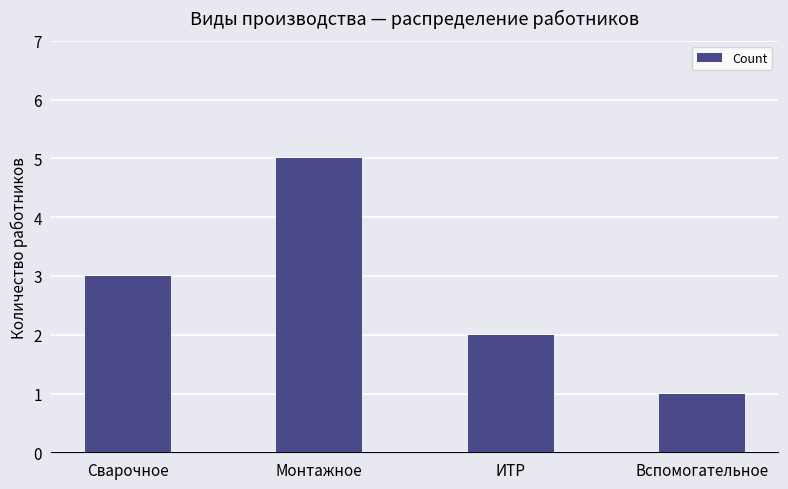

At which category does the chart reach its peak across all series?

Монтажное